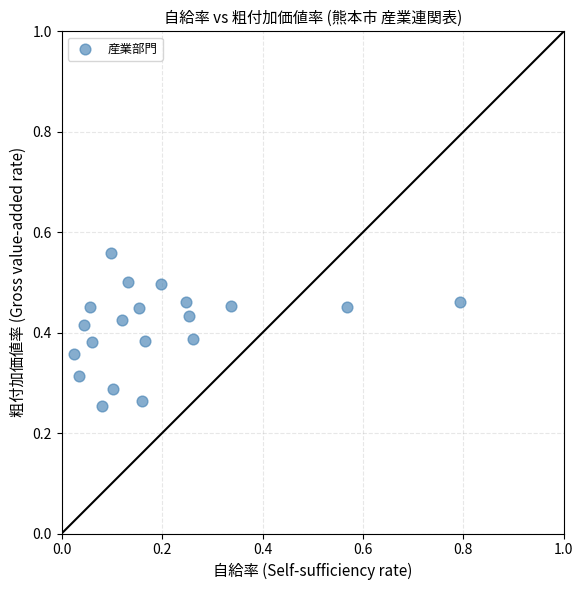

What is the range of X values (max minus min)?

0.8